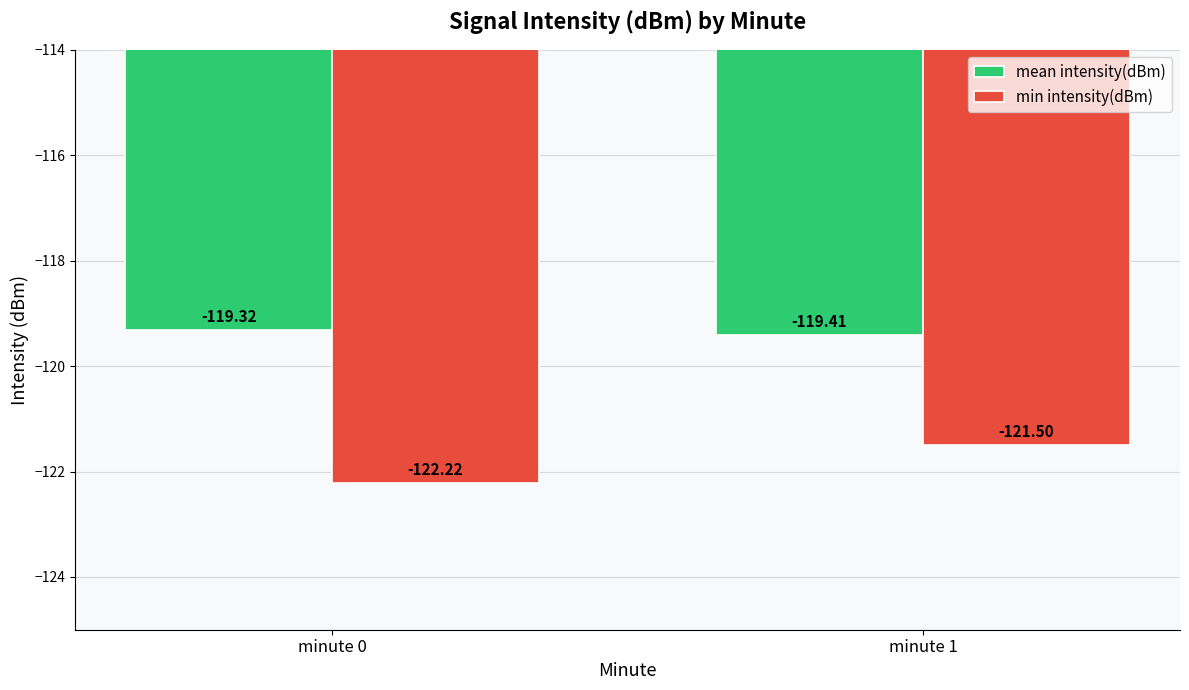

How many groups of bars are there?

2